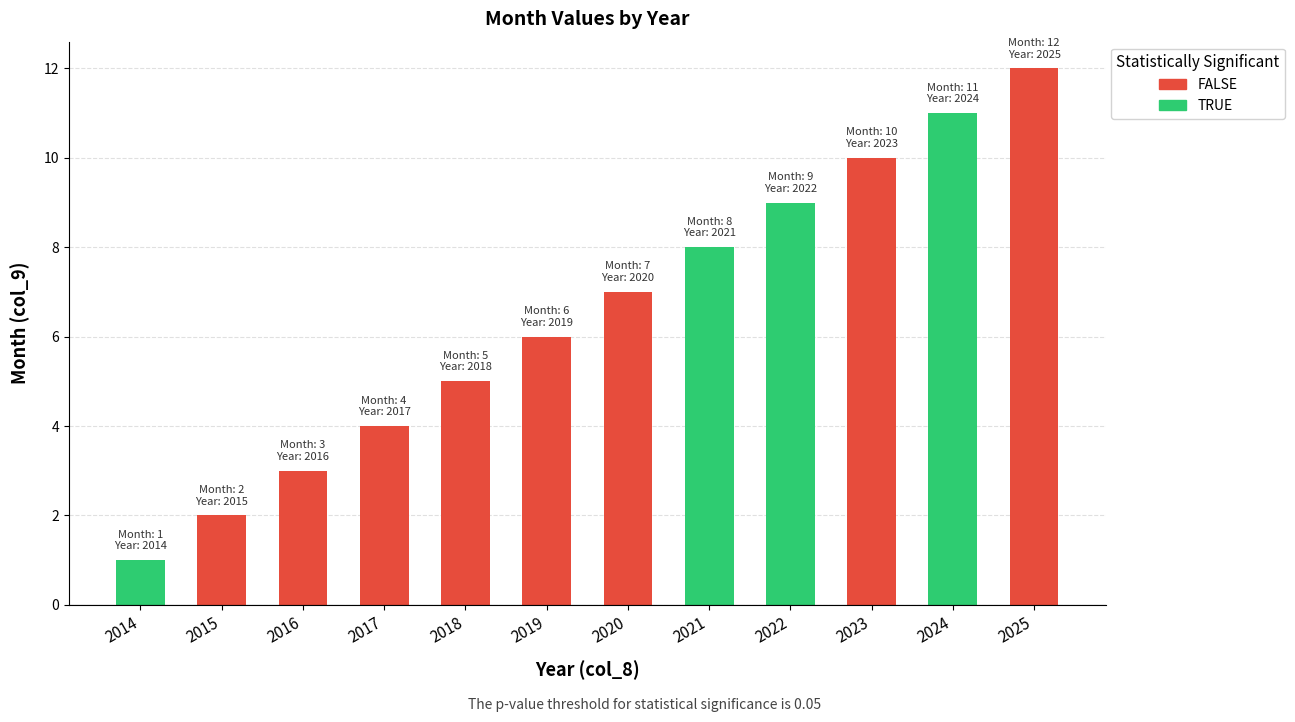

Rank the categories by value from highest to lowest.

2025, 2024, 2023, 2022, 2021, 2020, 2019, 2018, 2017, 2016, 2015, 2014